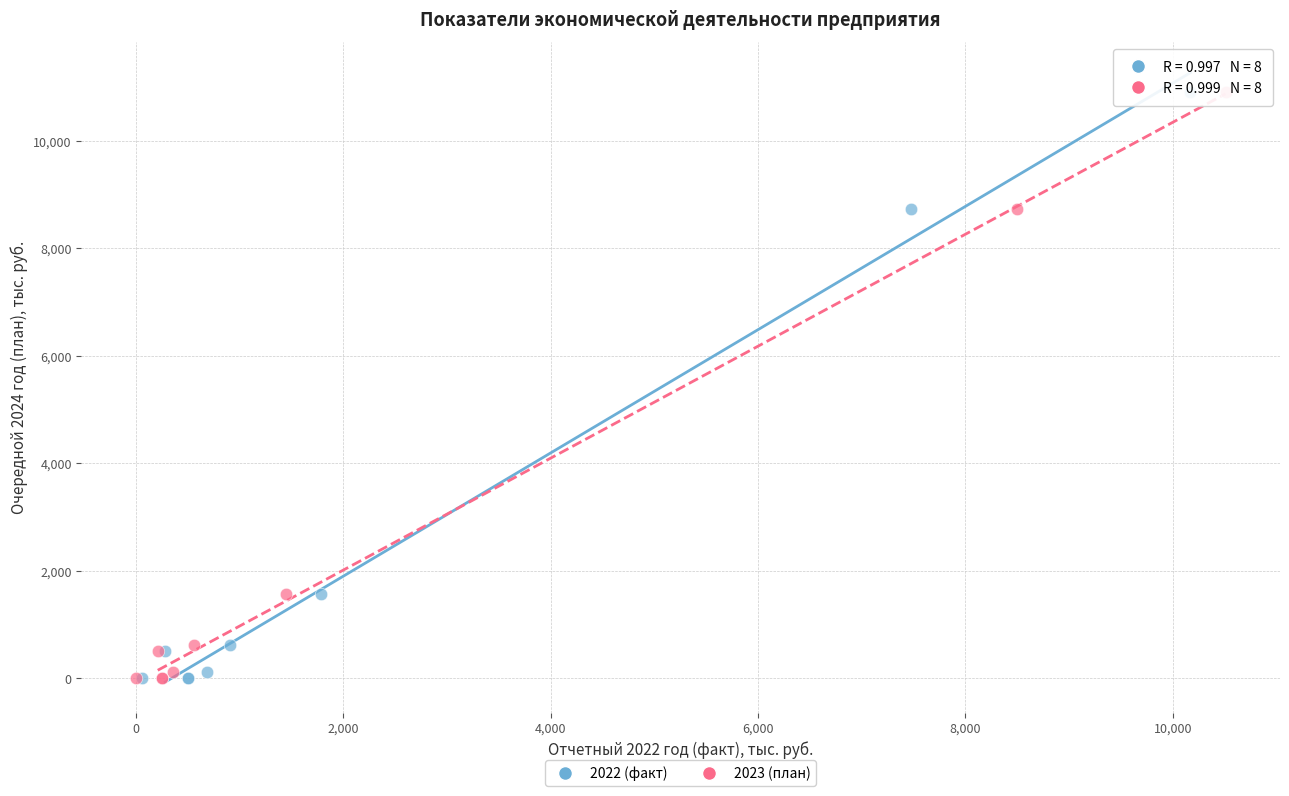

What are all the series names shown in the legend?

2022 (факт), 2023 (план)